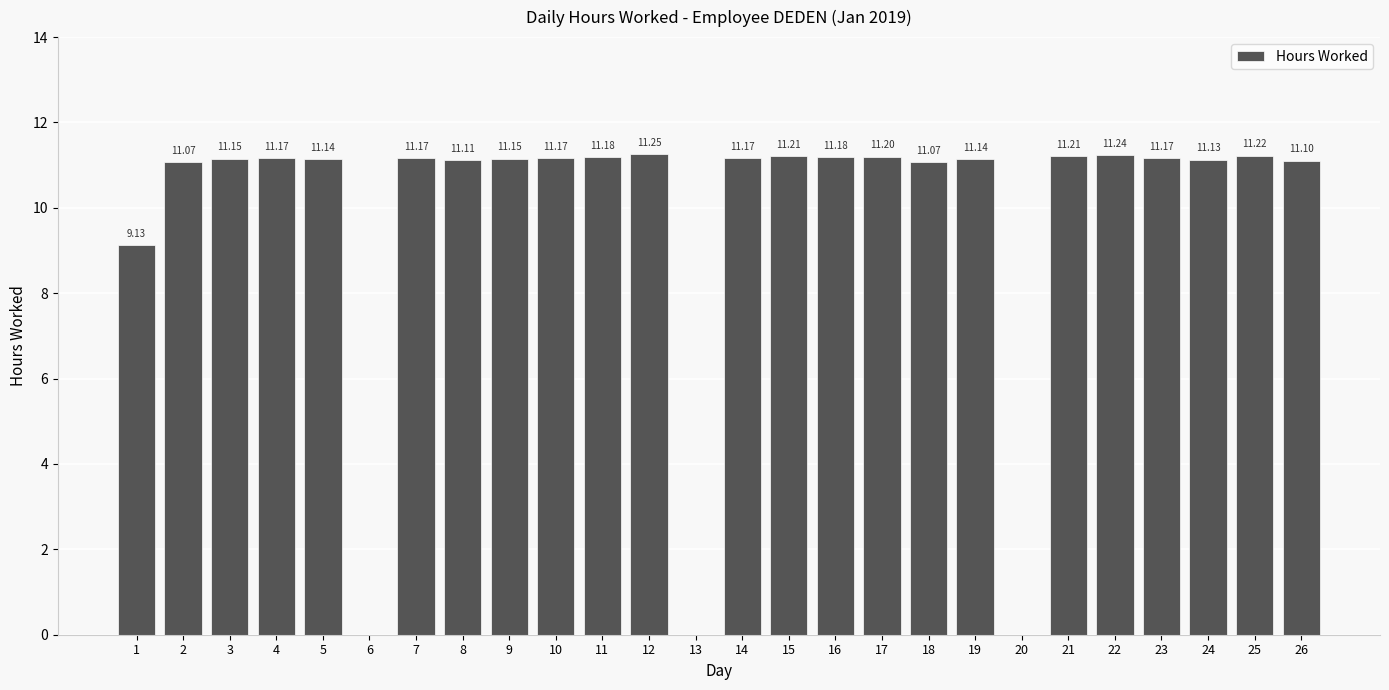

Which category has the highest value across all series?

12